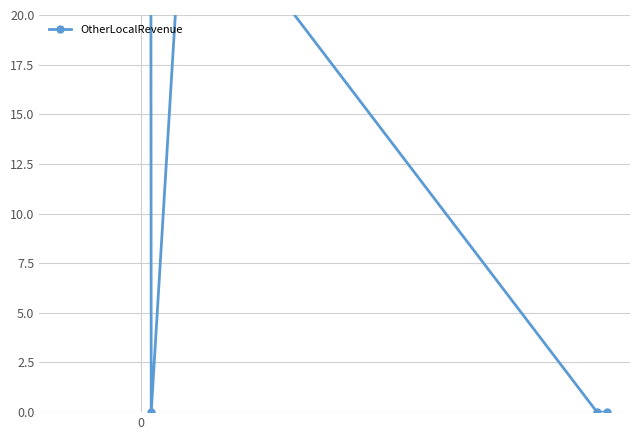

What is the difference between the maximum and minimum values?

184.1